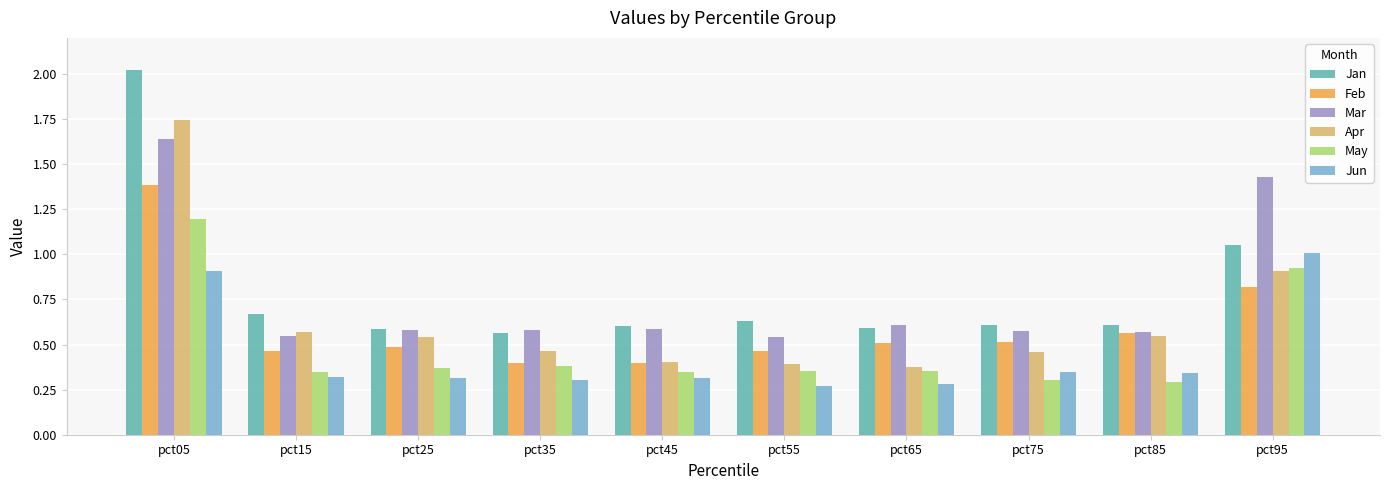

The value of Apr at pct85 is 0.9. True or false?

False